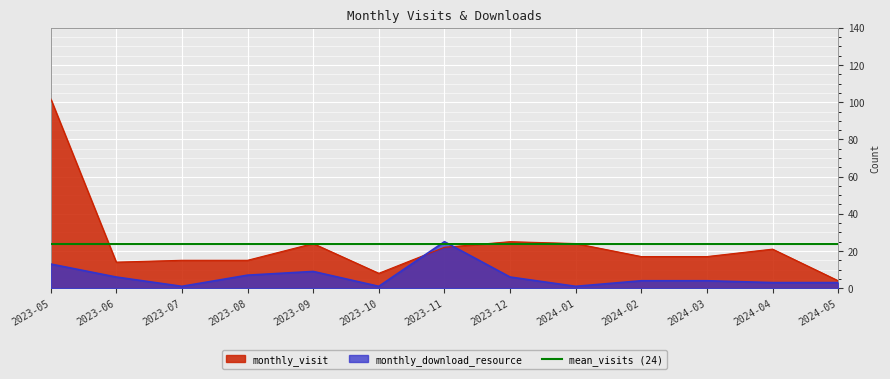

In monthly_visit, how many points are lower than both neighbors (excluding endpoints)?

2